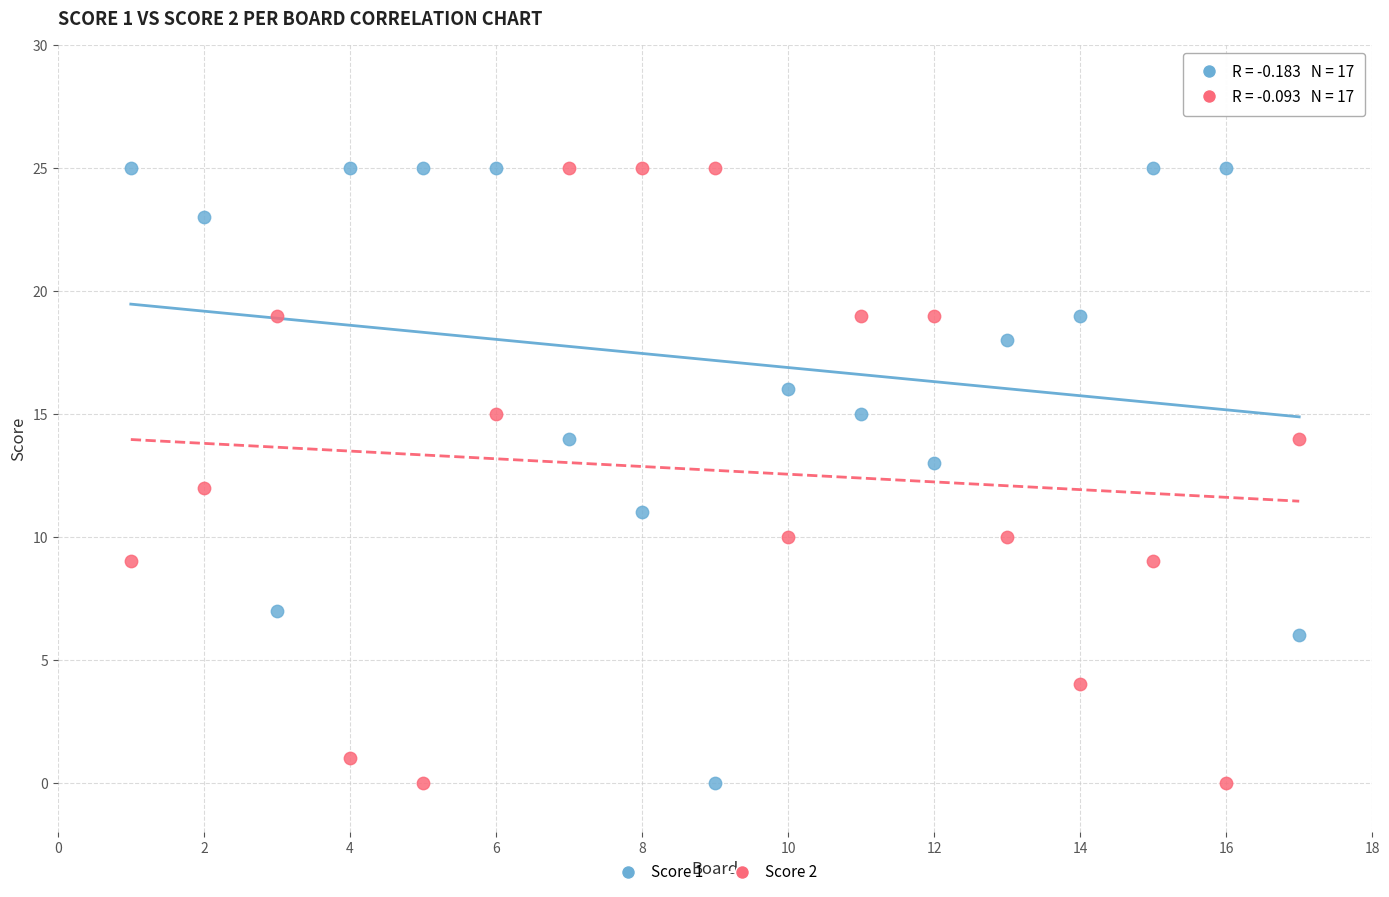

Across all data points, what is the range of X values (max minus min)?

16